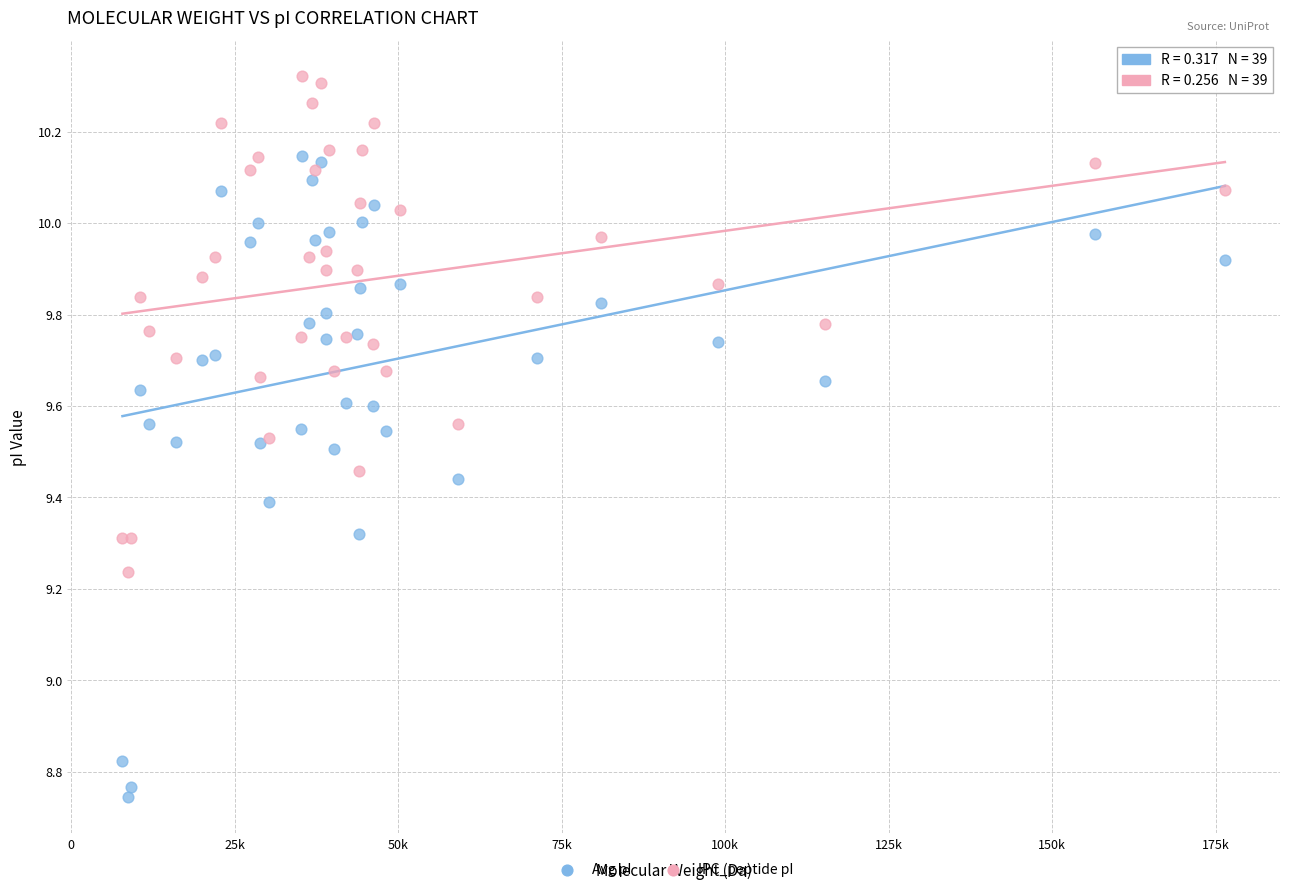

Which series has the largest Y range (max minus min)?

Avg pI